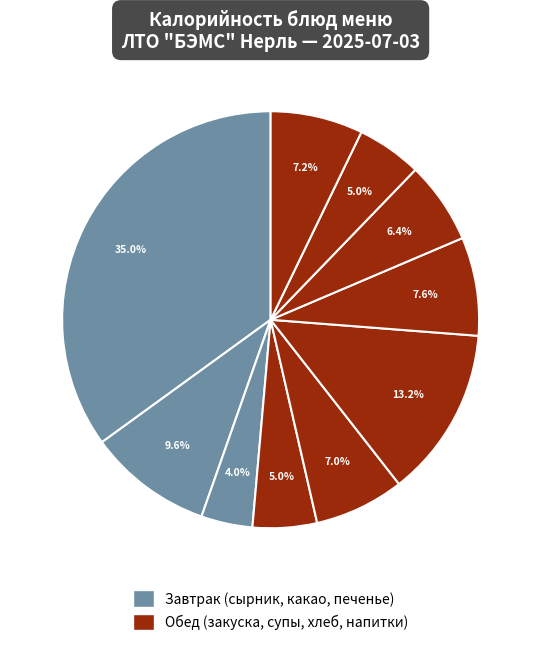

Count the number of slices in the pie.

10